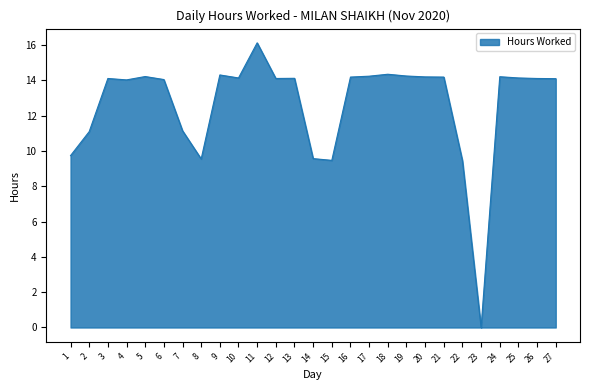

Is it true that the value at 18 is 8.8?

False